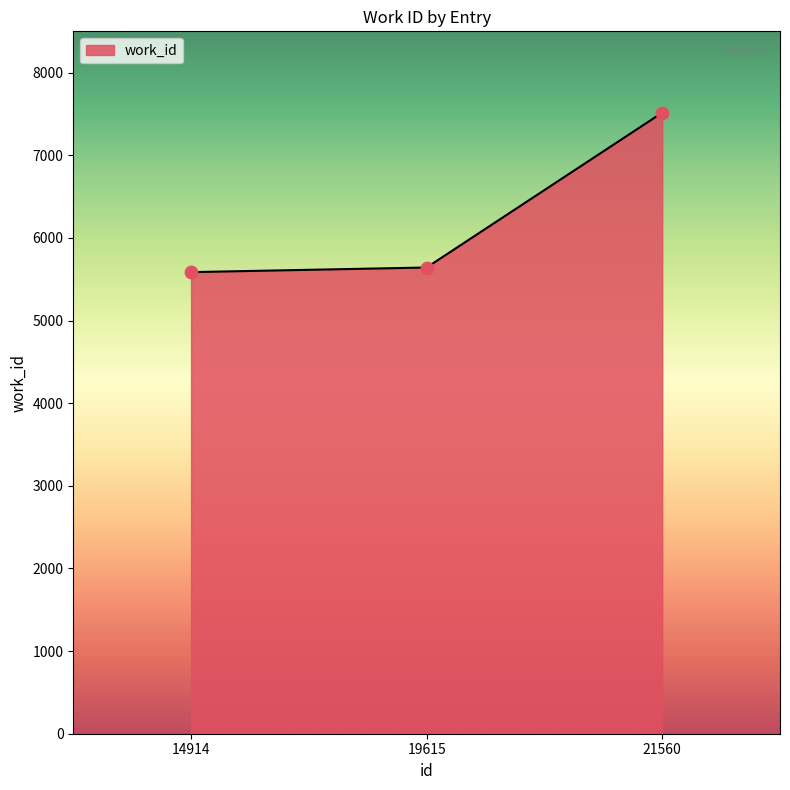

Approximately how many times larger is the value at 19615 compared to 21560?

0.8